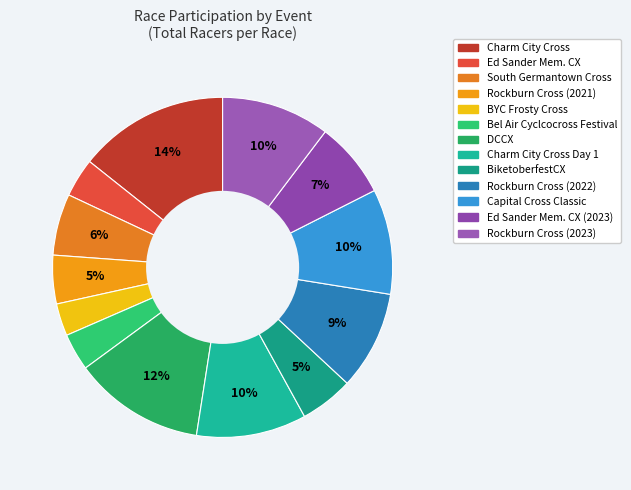

Which slice is the smallest?

BYC Frosty Cross